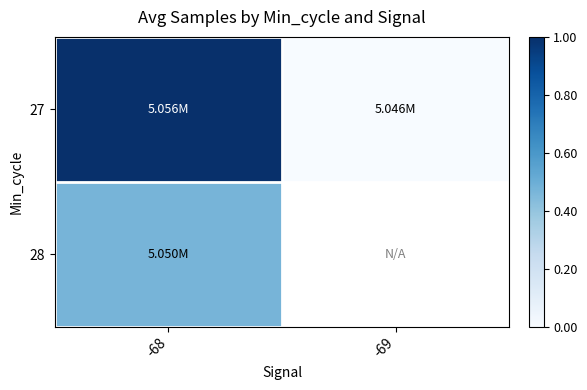

What is the greatest value displayed?

1.0